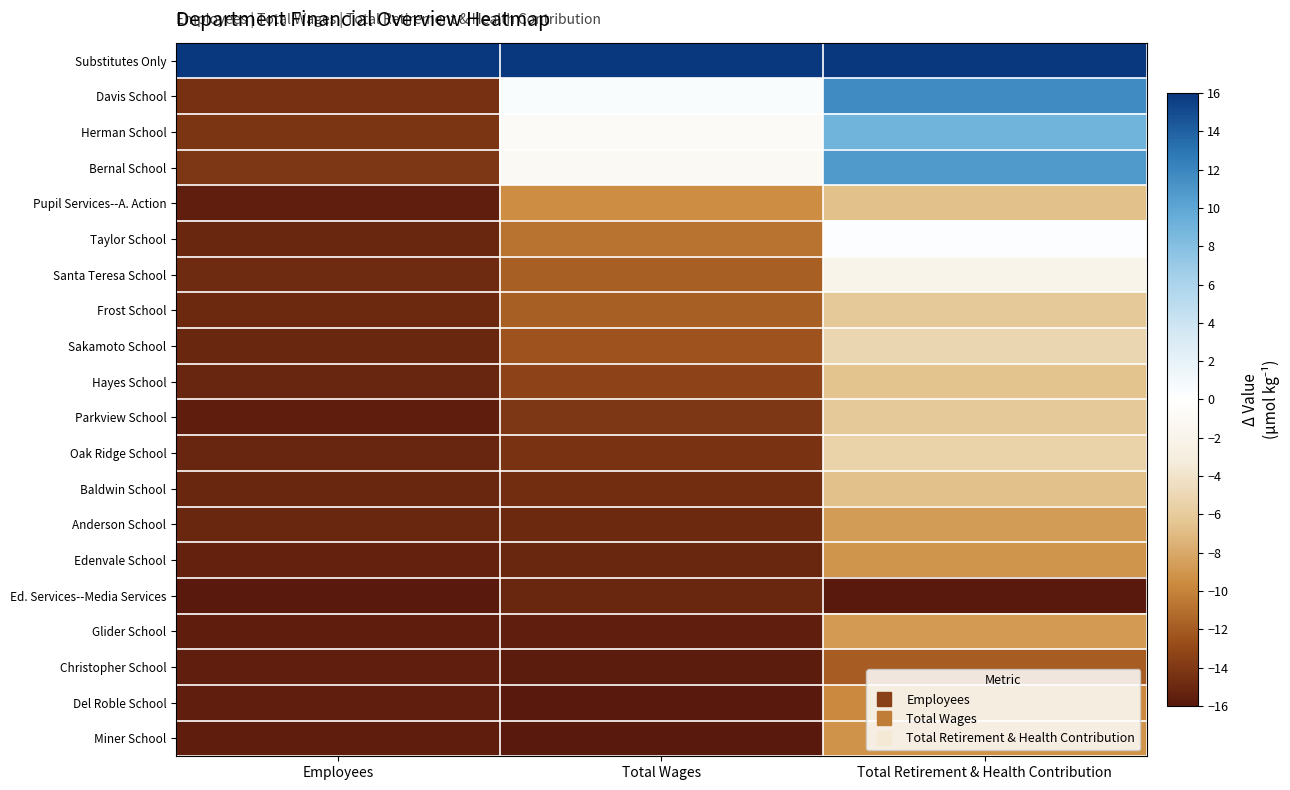

At how many categories does at least one series exceed 3?

3